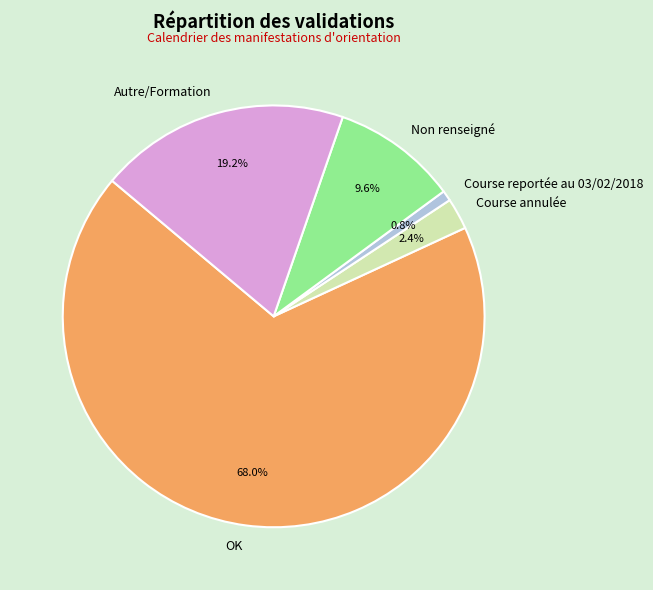

Rank the categories by value from highest to lowest.

OK, Autre/Formation, Non renseigné, Course annulée, Course reportée au 03/02/2018